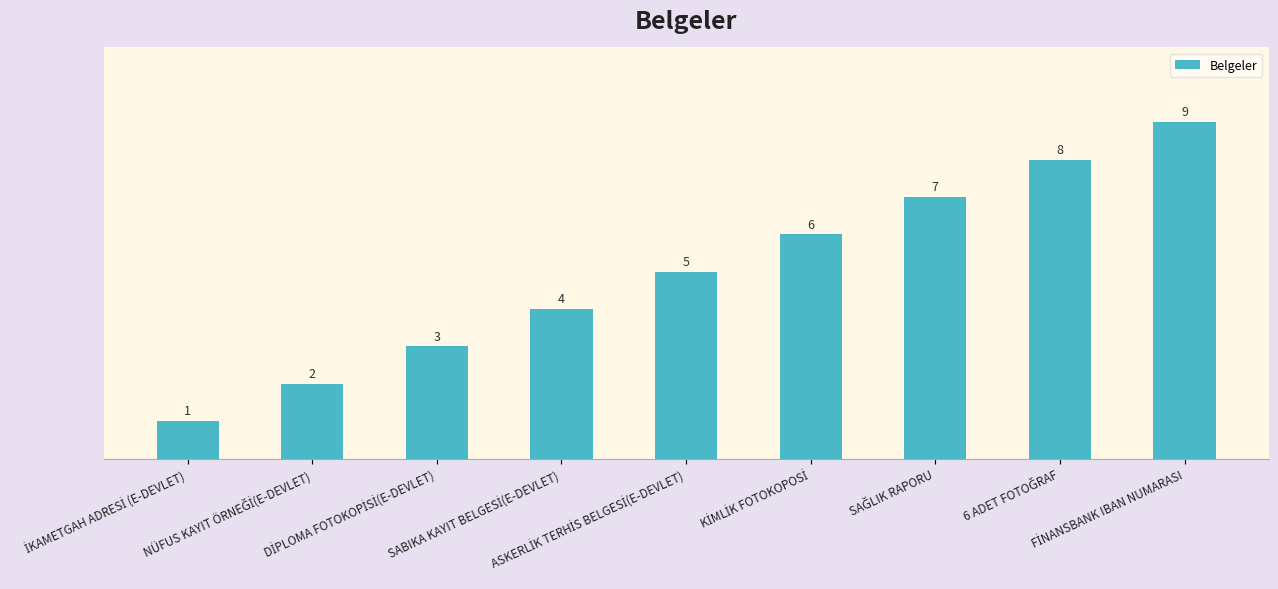

How many values are between 3 and 7?

5